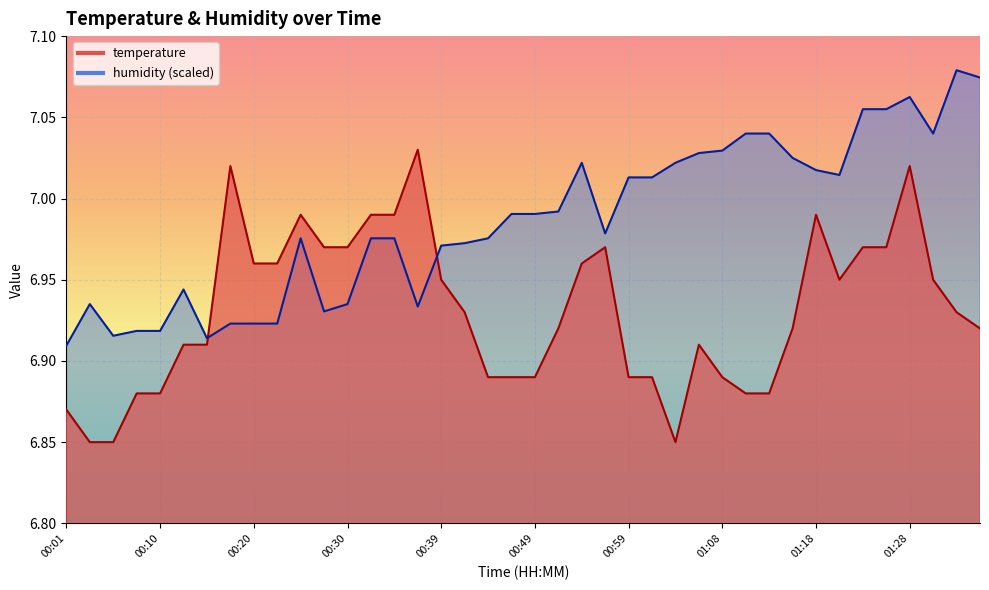

What position from the right is 01:01?

15